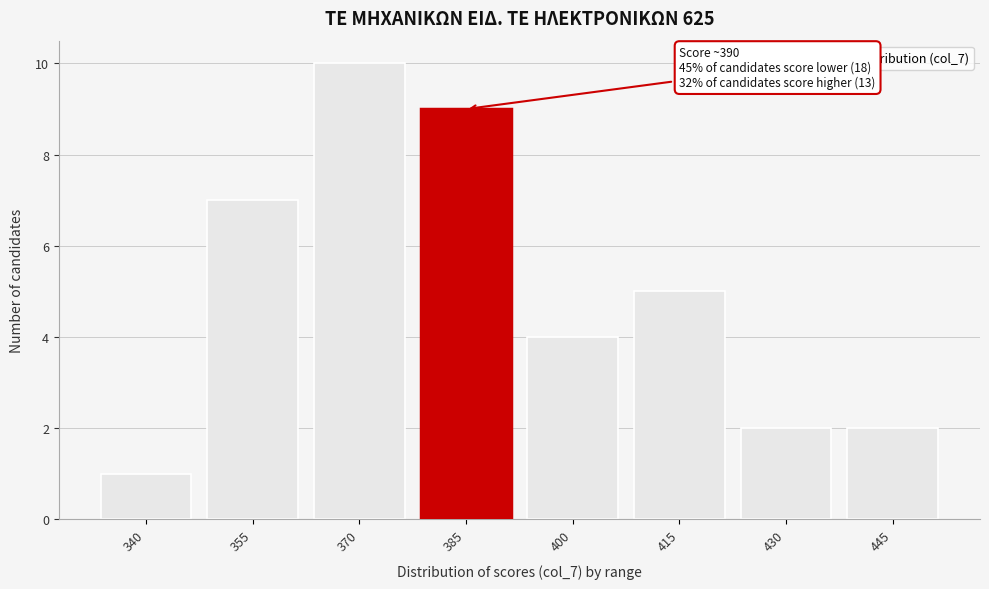

Reading left to right, what are all the values shown in this chart?

340=1	355=7	370=10	385=9	400=4	415=5	430=2	445=2